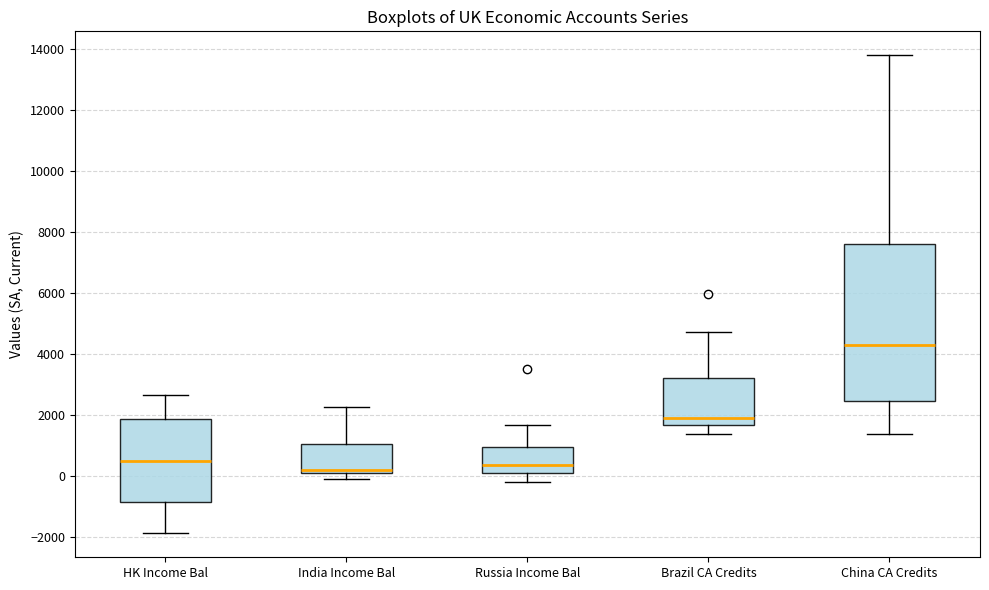

Where is the upper edge of the box for China CA Credits on the y-axis? The values are not printed on the chart, so give them approximately, as read against the axis.

7600